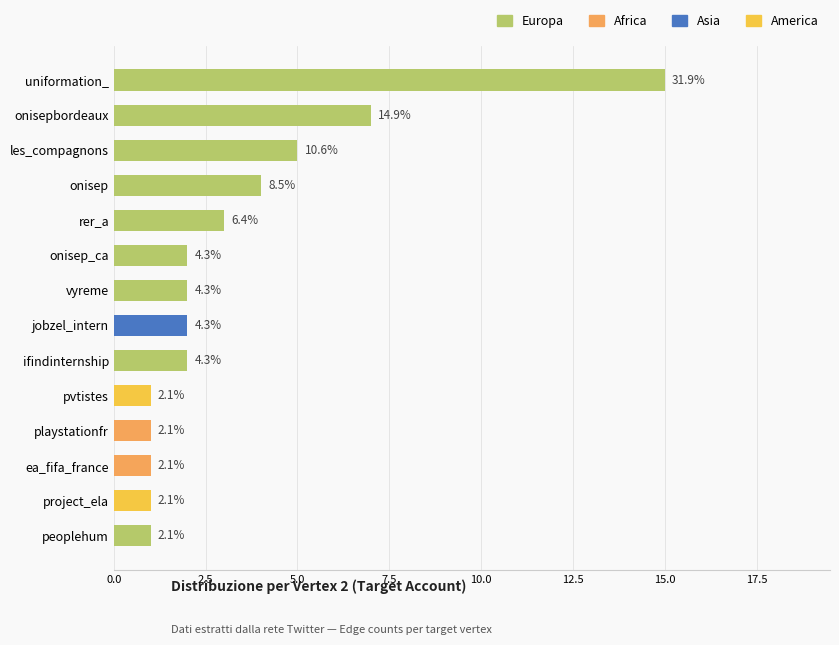

What is the maximum value shown in the chart?

15